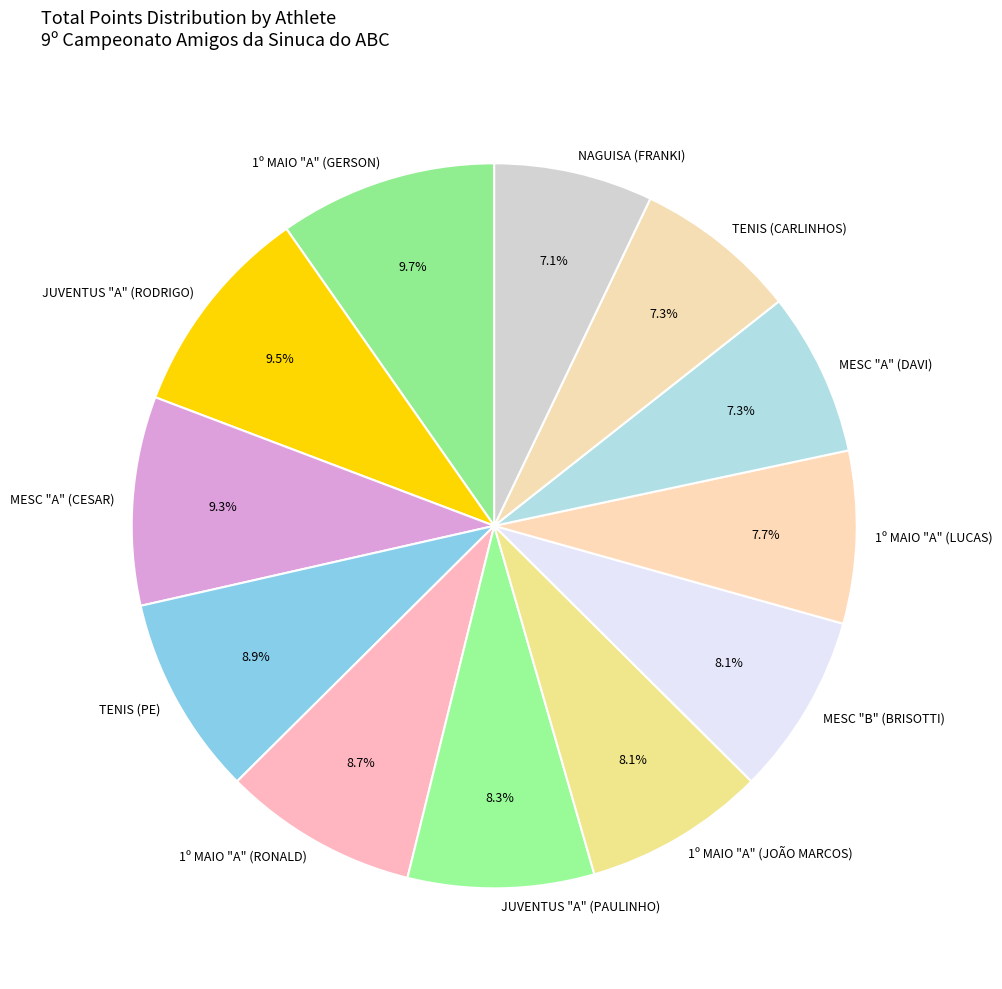

Does TENIS (CARLINHOS) represent more than half of the total?

No